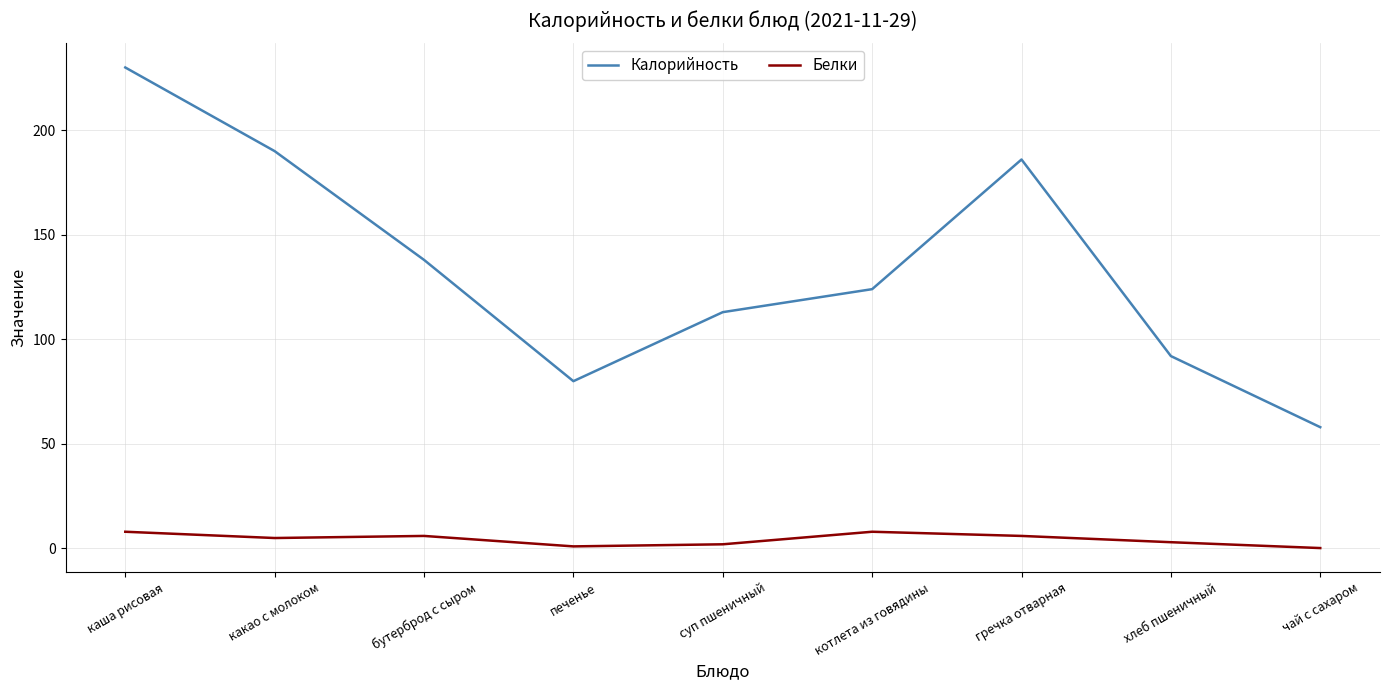

Count the Белки values in the range 2 to 6.

5